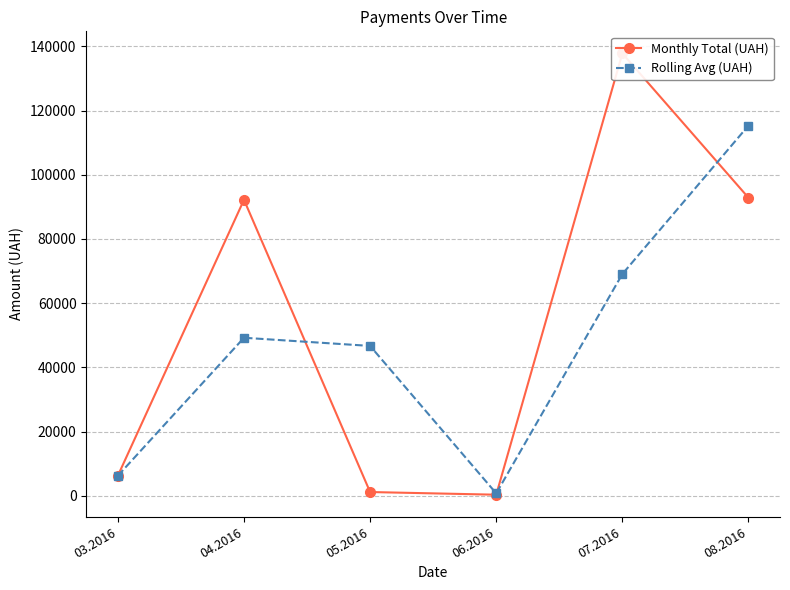

What is the difference between the Rolling Avg (UAH) values at 03.2016 and 05.2016?

40454.8